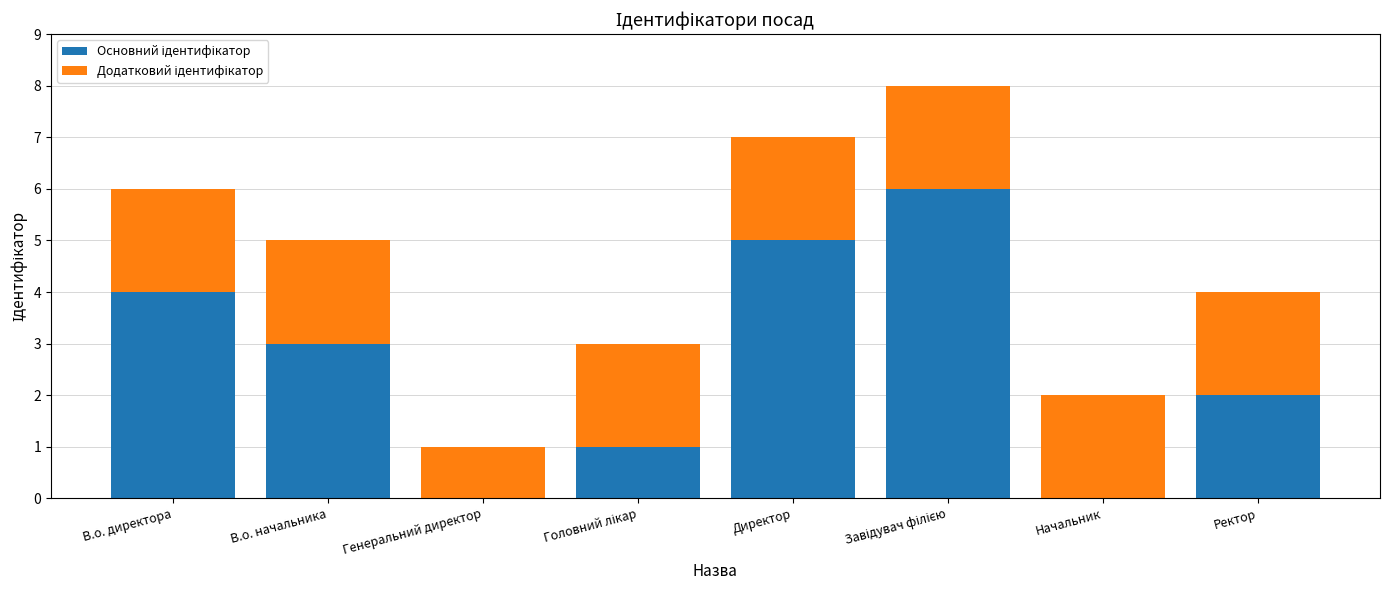

What is the total value across all series at В.о. начальника?

5